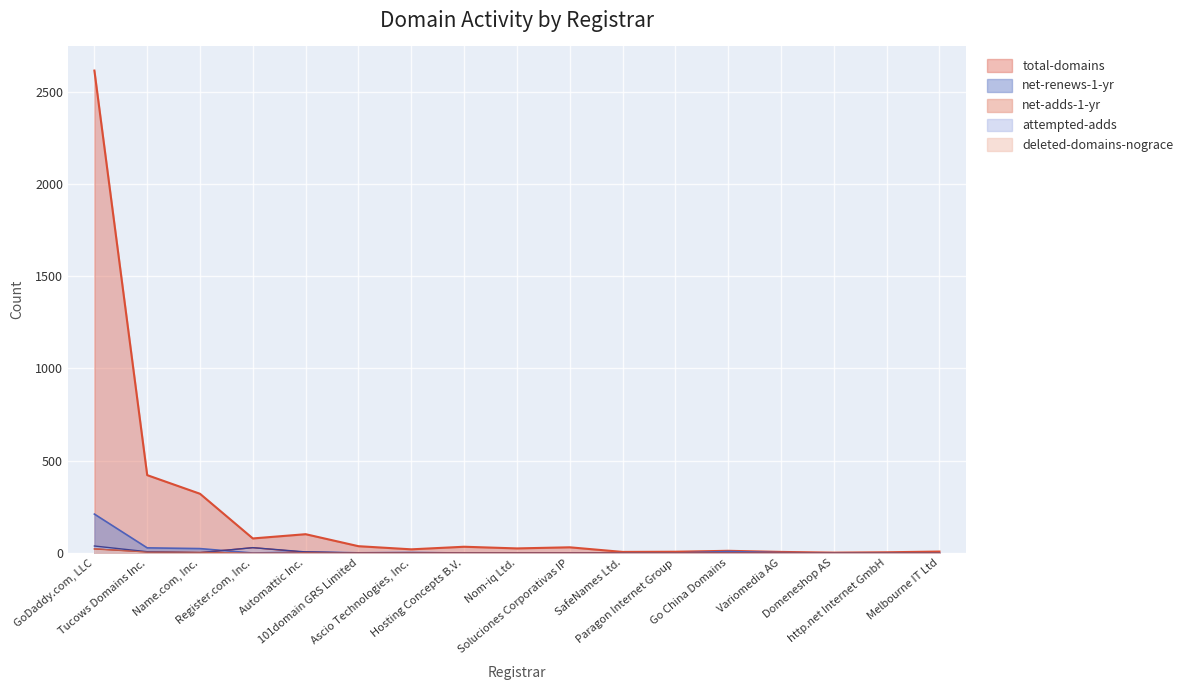

True or false: deleted-domains-nograce and net-renews-1-yr cross at least once.

False